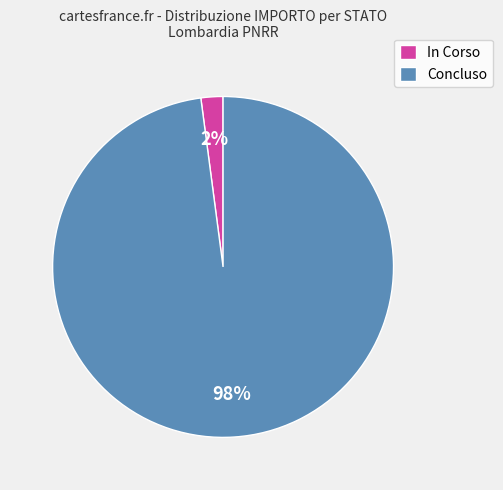

What percentage is the In Corso slice, to the nearest percent?

2%